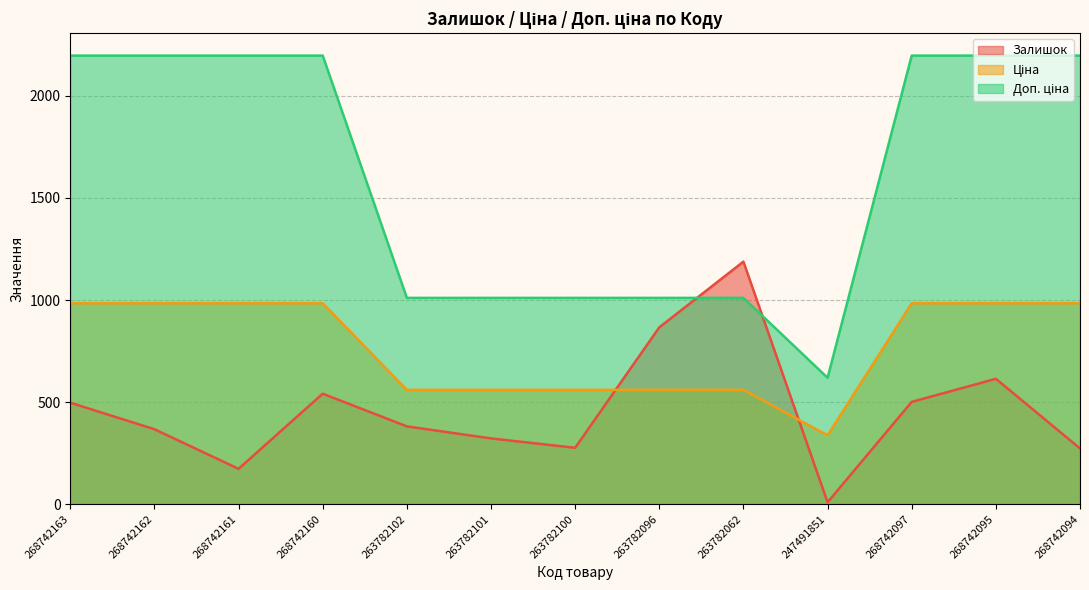

At 268742097, list the series in order from smallest to largest.

Залишок, Ціна, Доп. ціна